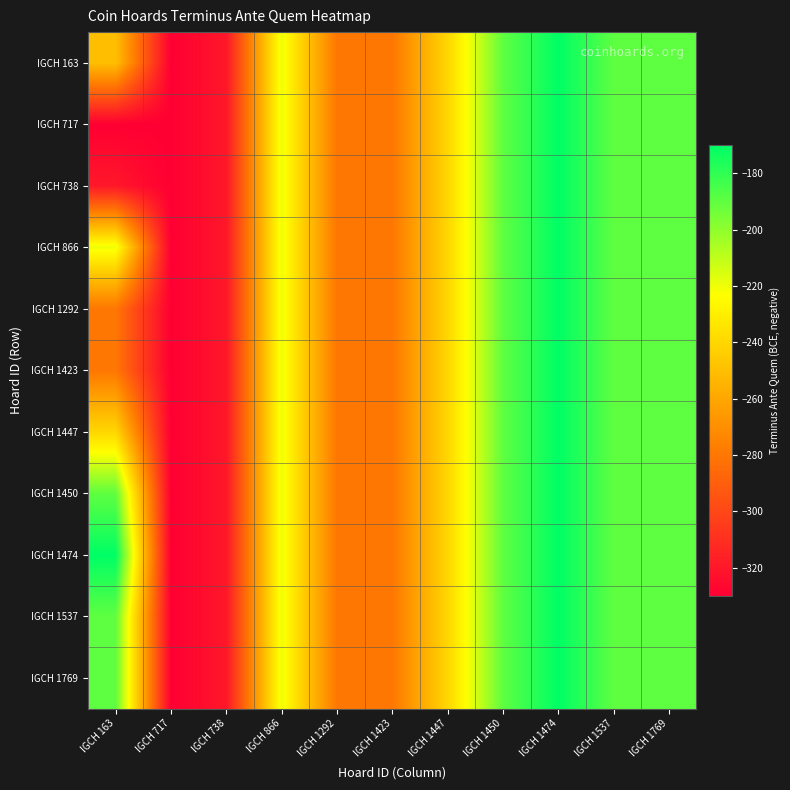

Between IGCH 1292 and IGCH 1423, which is larger?

IGCH 1292